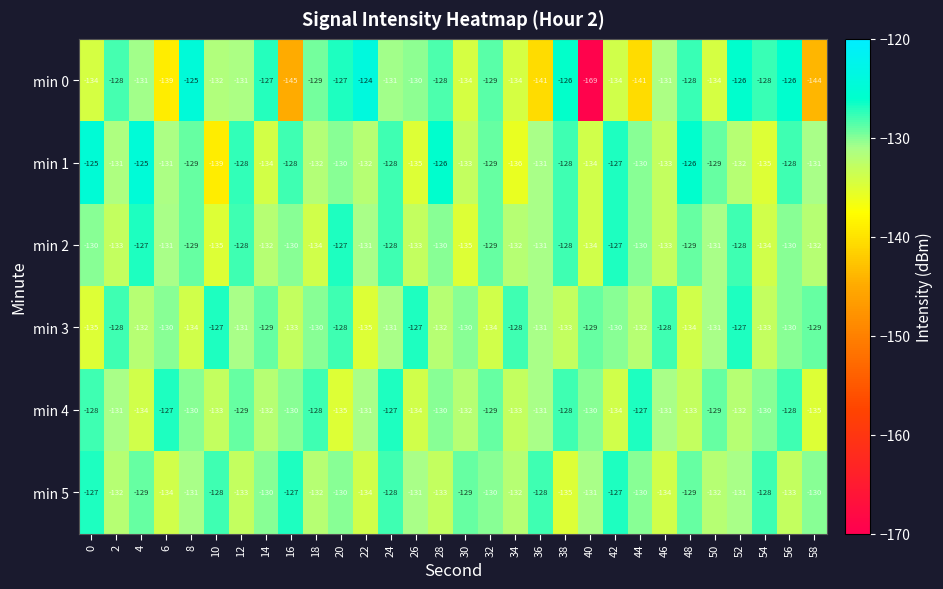

At which category is the sum across all series the highest?

24